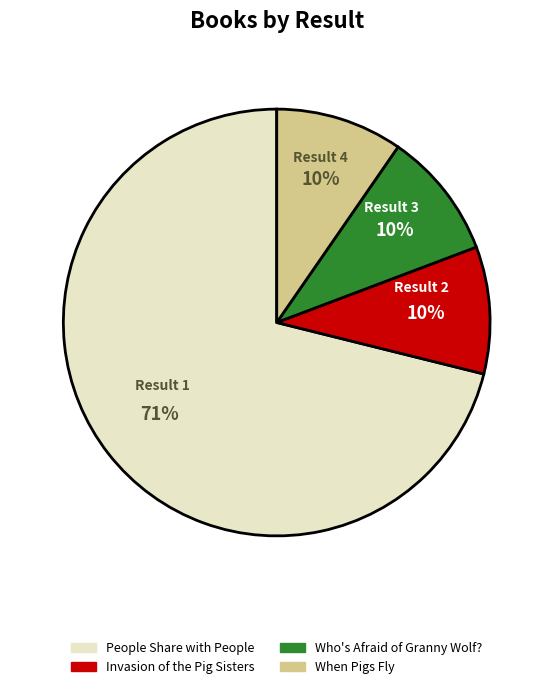

Is the sum of Result 1 and Result 3 greater than half?

Yes